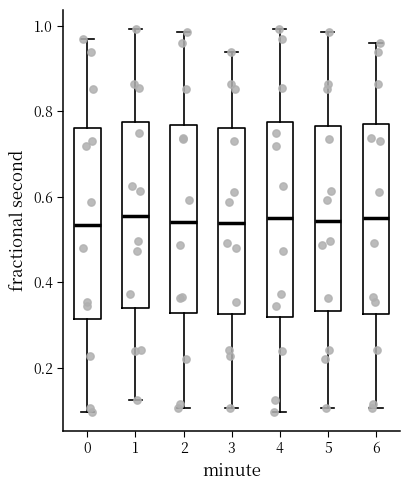

Reading left to right, transcribe this box plot: for each box, give where its median line is, the range the box spans, and where its two whiskers end, as read against the y-axis. The values are not printed on the chart, so give them approximately, as read against the axis.

0: median 0.54, box 0.32 to 0.76, whiskers 0.10 to 0.98
1: median 0.56, box 0.34 to 0.78, whiskers 0.12 to 1.00
2: median 0.54, box 0.32 to 0.76, whiskers 0.10 to 0.98
3: median 0.54, box 0.32 to 0.76, whiskers 0.10 to 0.94
4: median 0.54, box 0.32 to 0.78, whiskers 0.10 to 1.00
5: median 0.54, box 0.34 to 0.76, whiskers 0.10 to 0.98
6: median 0.56, box 0.32 to 0.78, whiskers 0.10 to 0.96